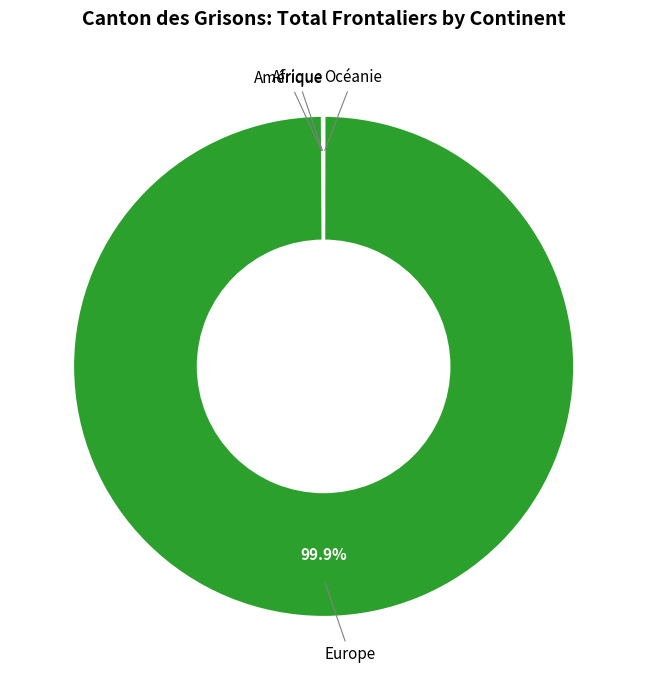

Which category accounts for the majority?

Europe